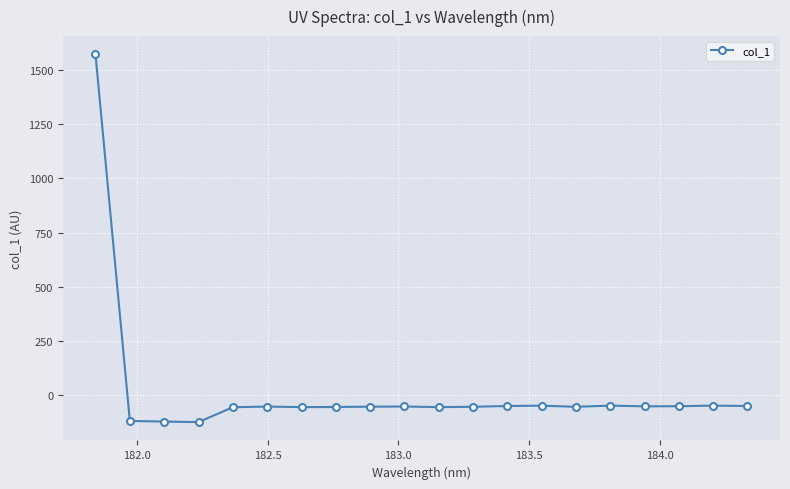

What is the difference between the maximum and minimum values?

1696.5